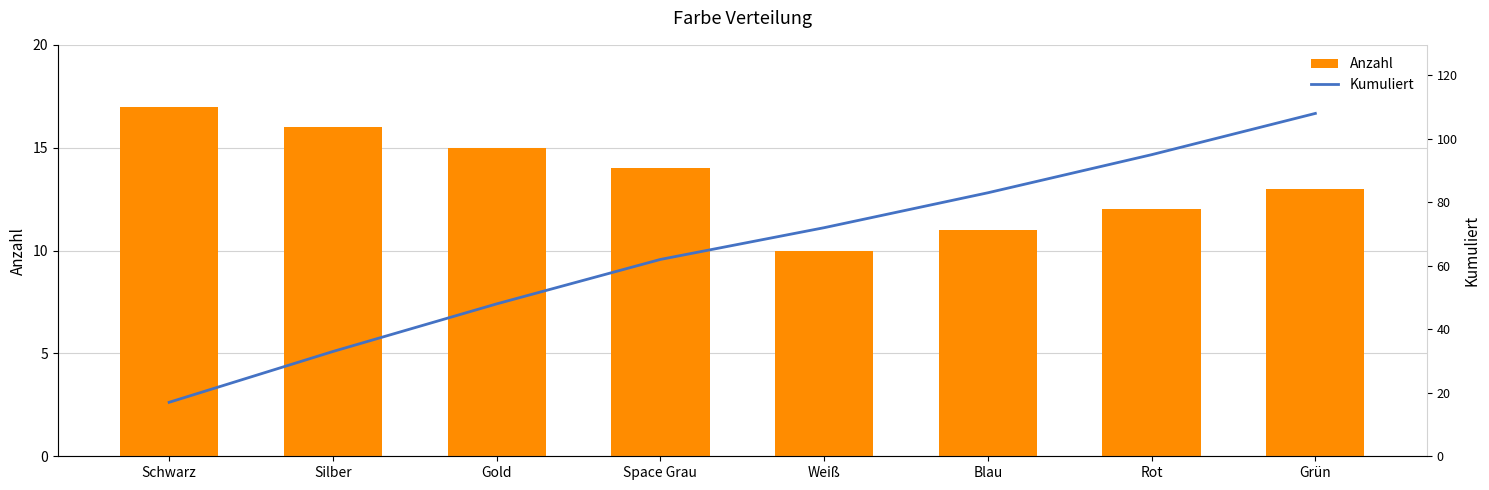

What is the approximate value of Anzahl at Silber?

16